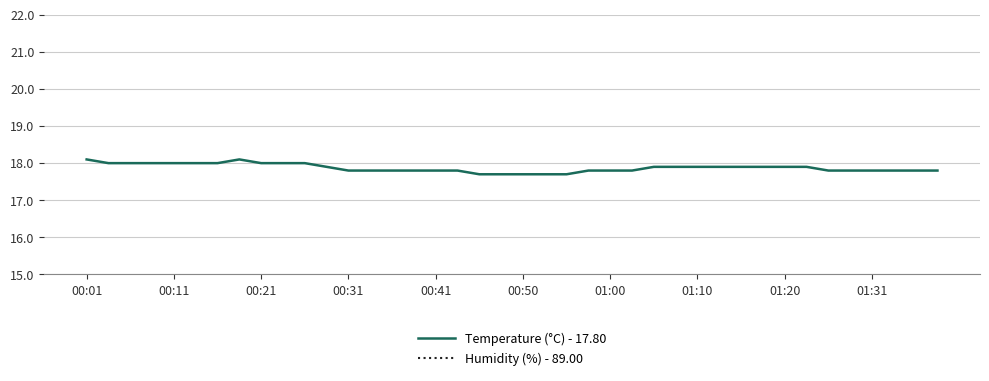

What is the value of the Temperature (°C) - 17.80 point at the 34th from the left?

17.9